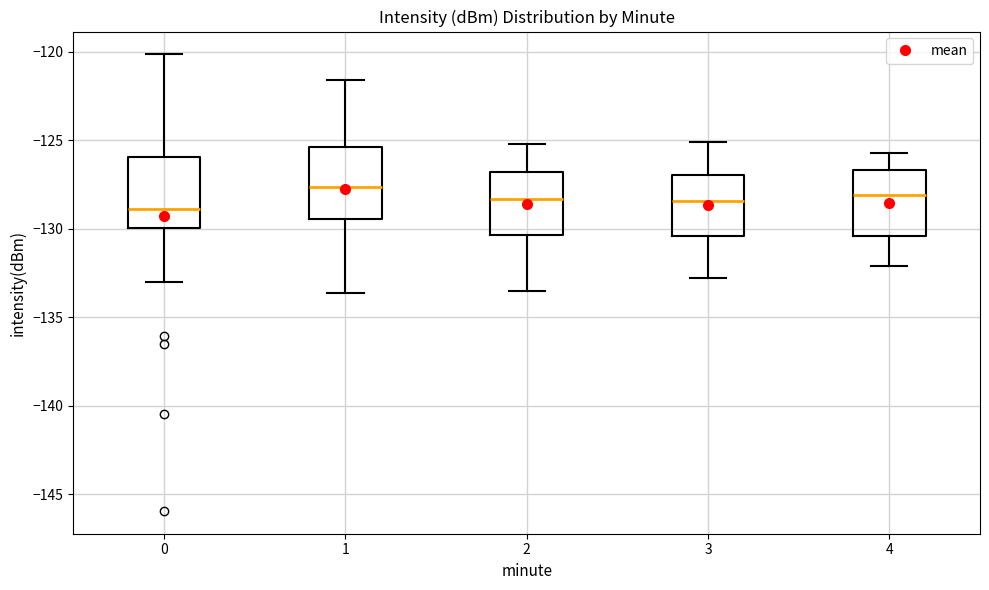

Reading left to right, transcribe this box plot: for each box, give where its median line is, the range the box spans, and where its two whiskers end, as read against the y-axis. The values are not printed on the chart, so give them approximately, as read against the axis.

0: median -129.0, box -130.0 to -126.0, whiskers -133.0 to -120.0
1: median -127.5, box -129.5 to -125.5, whiskers -133.5 to -121.5
2: median -128.5, box -130.5 to -127.0, whiskers -133.5 to -125.0
3: median -128.5, box -130.5 to -127.0, whiskers -133.0 to -125.0
4: median -128.0, box -130.5 to -126.5, whiskers -132.0 to -125.5